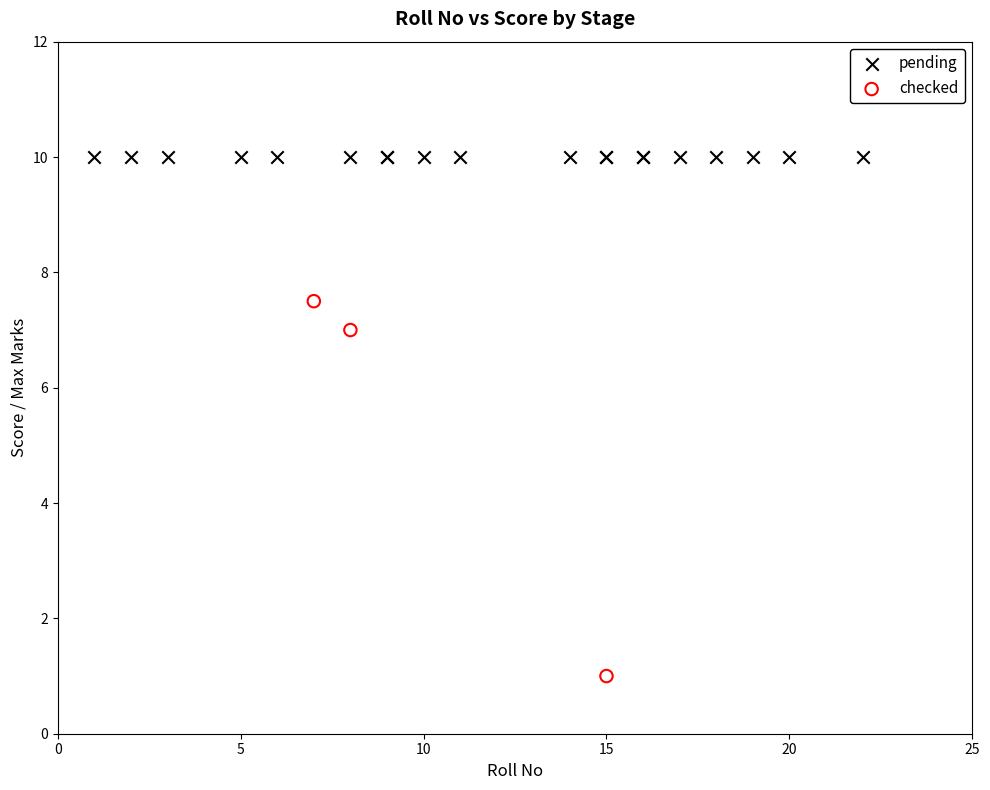

Which series contains the lowest Y value?

checked